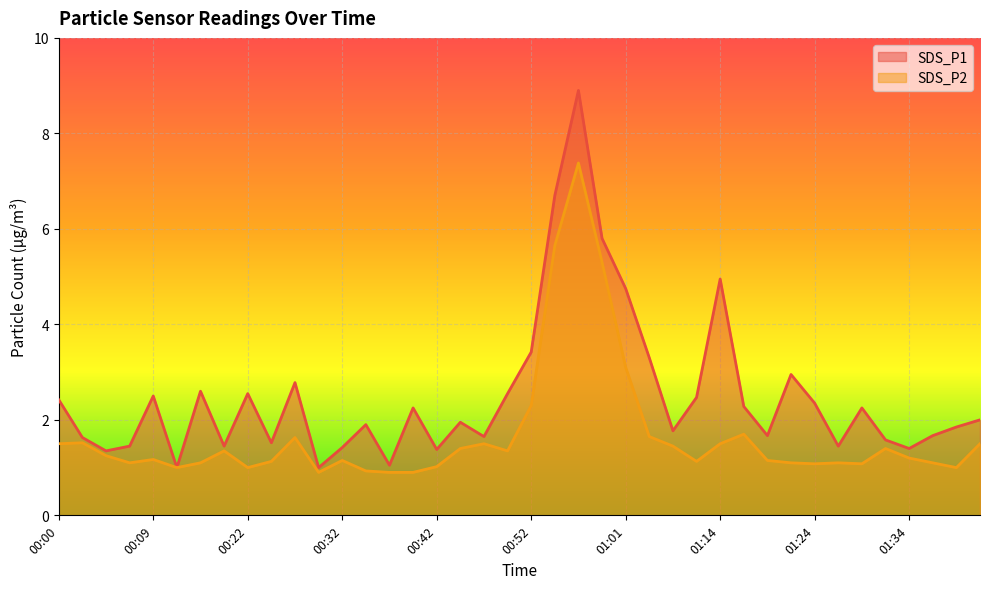

In SDS_P2, how many points are lower than both neighbors (excluding endpoints)?

9